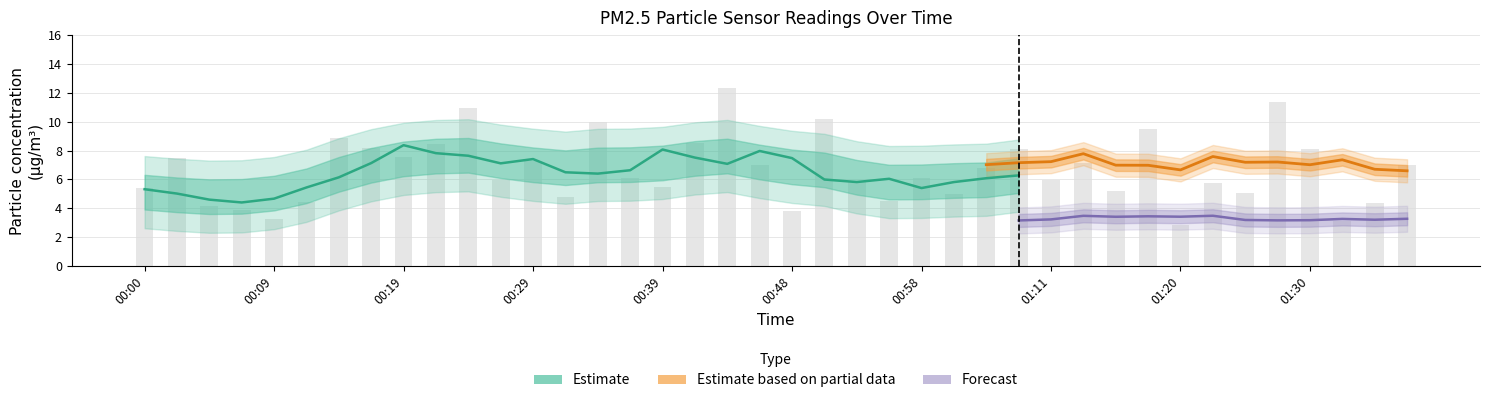

What is the label of the 26th bar from the right?

00:34